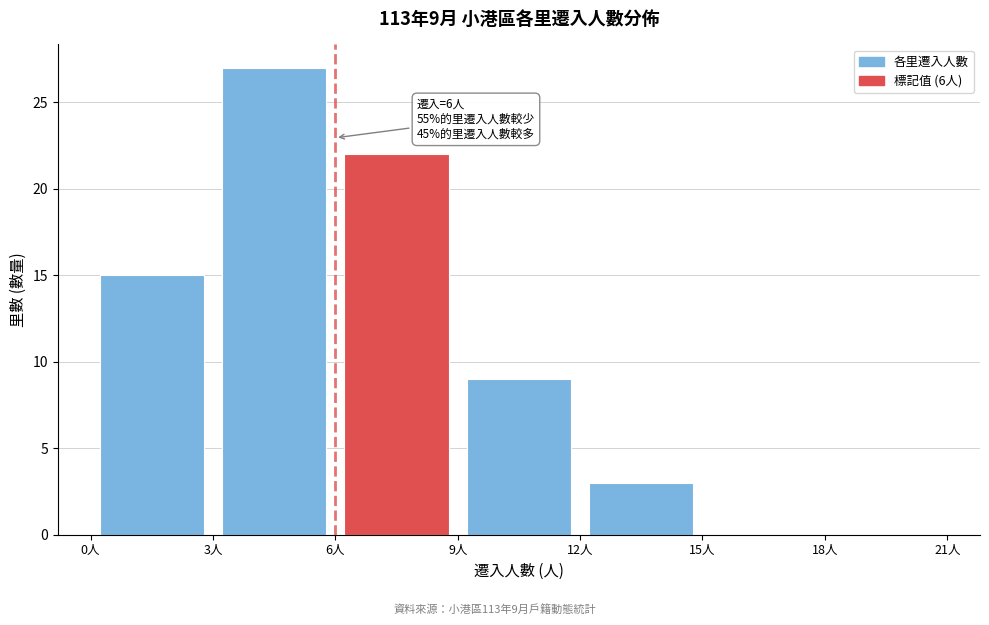

Over which range of the x-axis is the bar tallest?

3 to 6